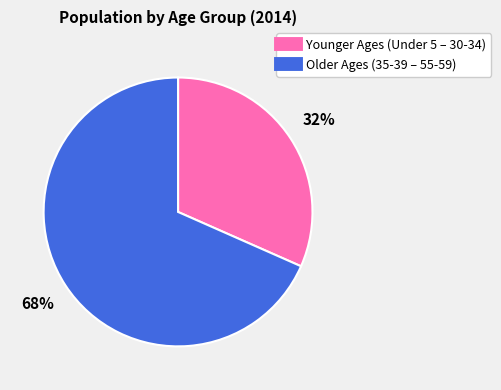

Is there any slice that represents more than half of the pie?

Yes